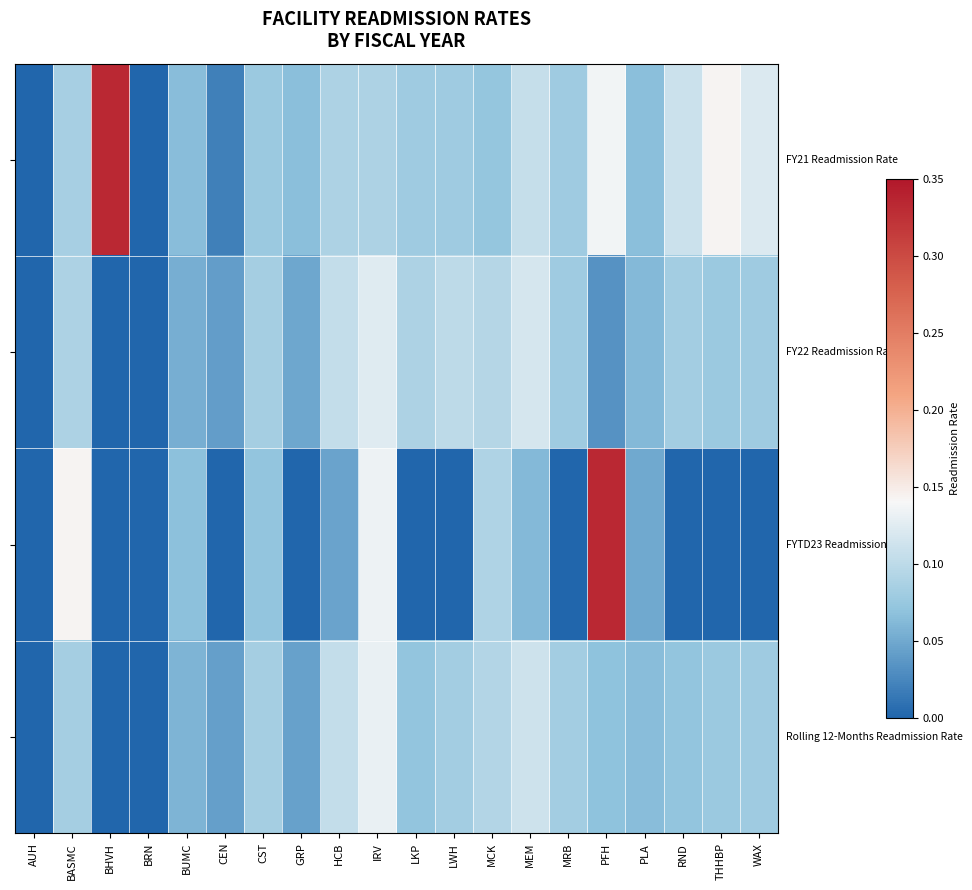

At which category is the sum across all series the highest?

PFH